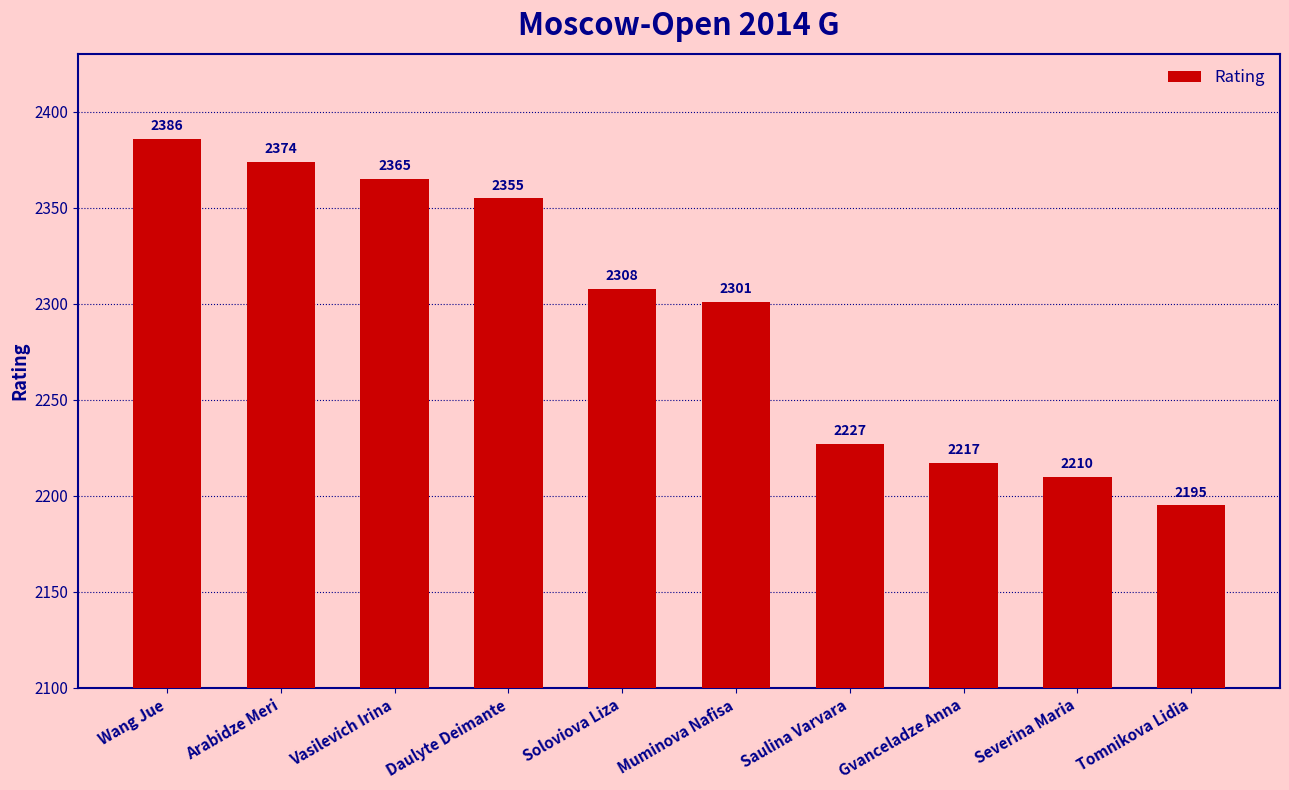

Reading right to left, extract all data points from this chart.

2195	2210	2217	2227	2301	2308	2355	2365	2374	2386